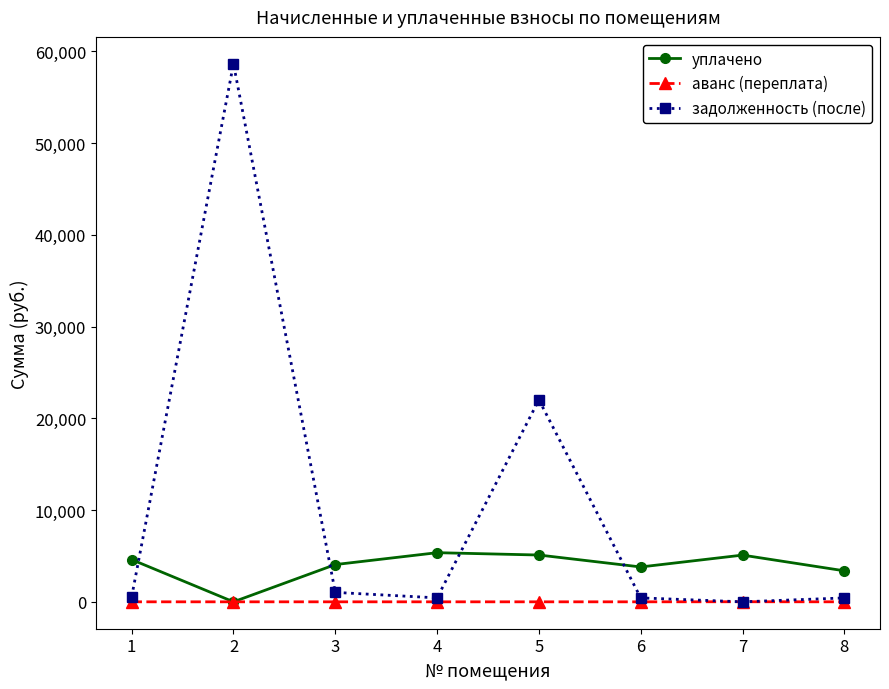

Between 1 and 2, which series saw the biggest shift?

задолженность (после)